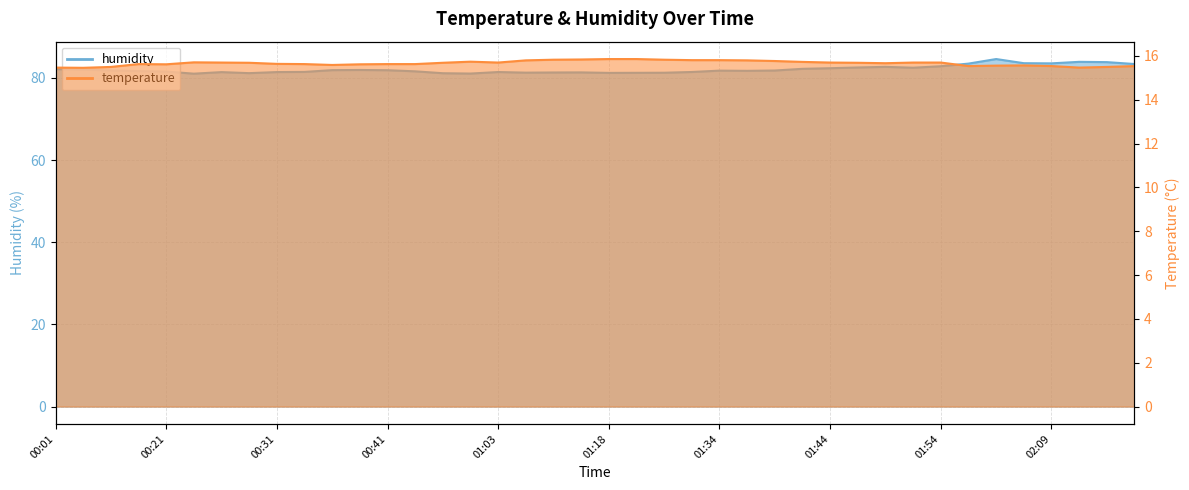

Read the temperature value at 00:28.

15.7